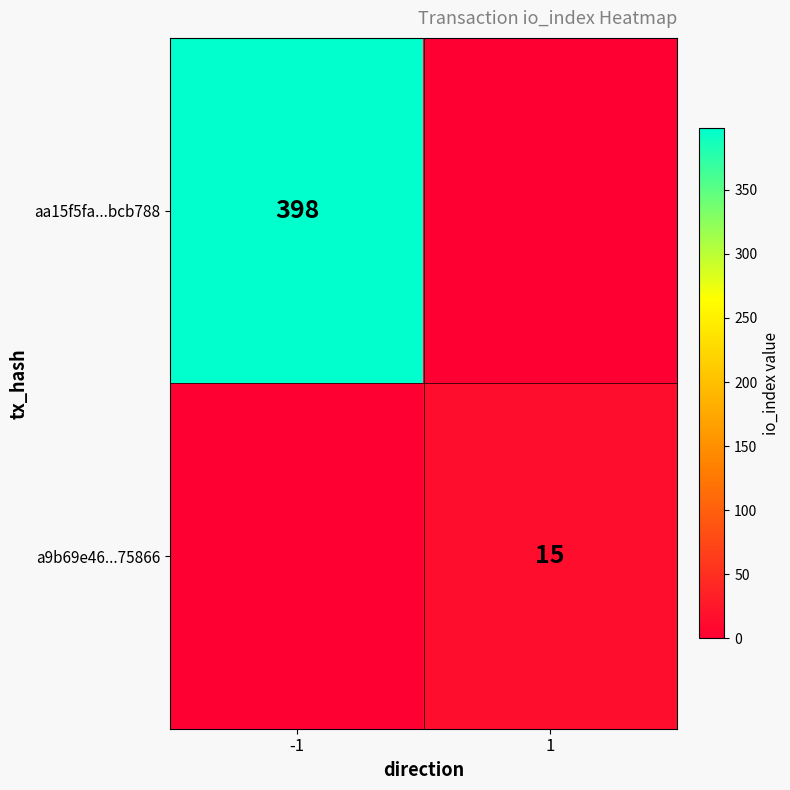

Between 1 and -1, which is larger?

-1